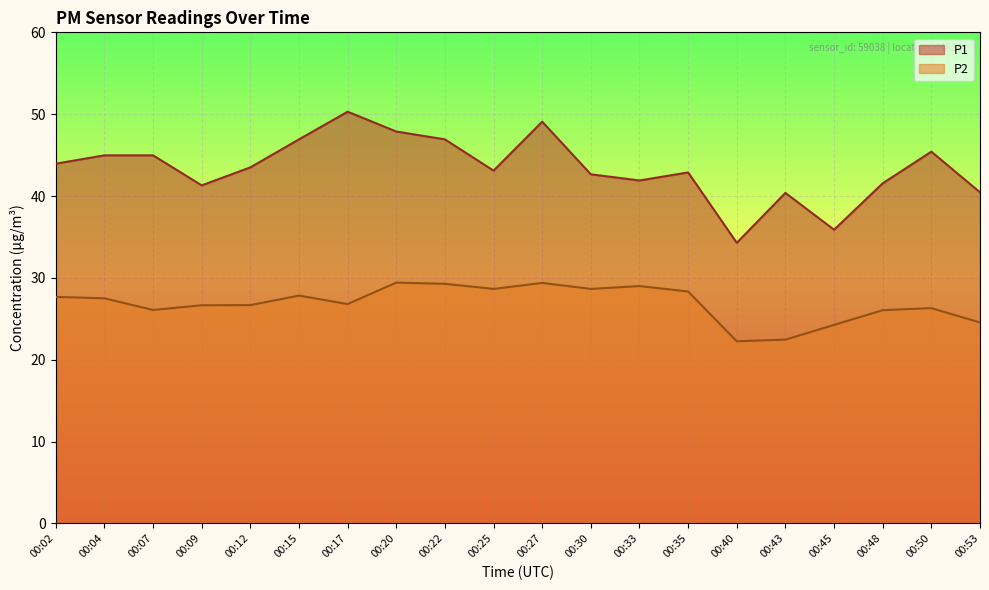

Which has a higher value, 00:07 or 00:20?

00:20